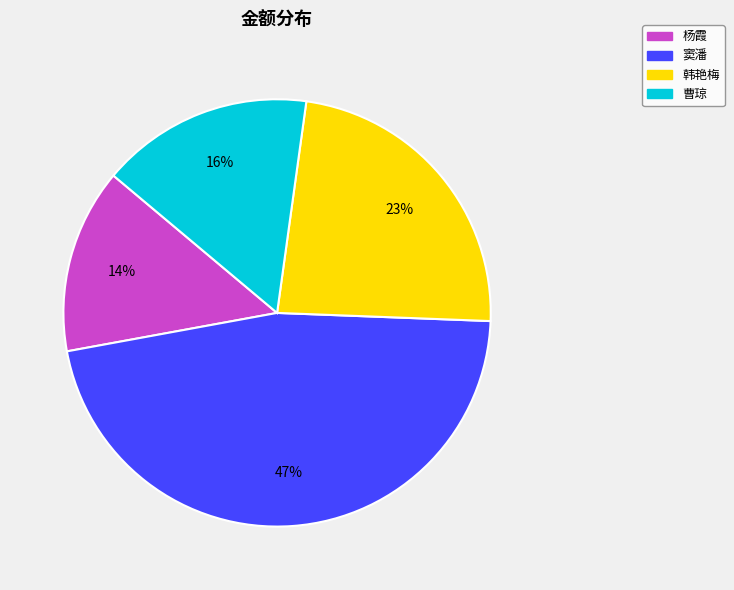

What is the ratio of the value at 杨霞 to the value at 韩艳梅?

0.6